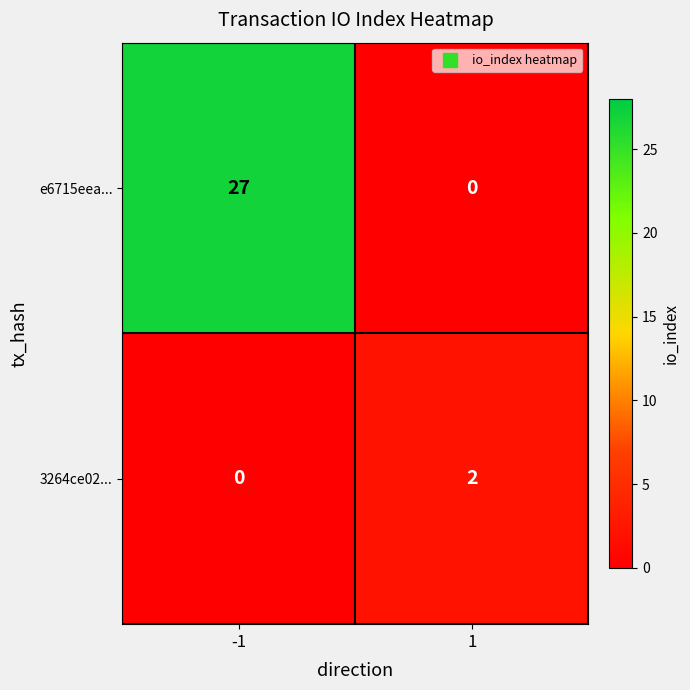

Count the number of data series in this chart.

2